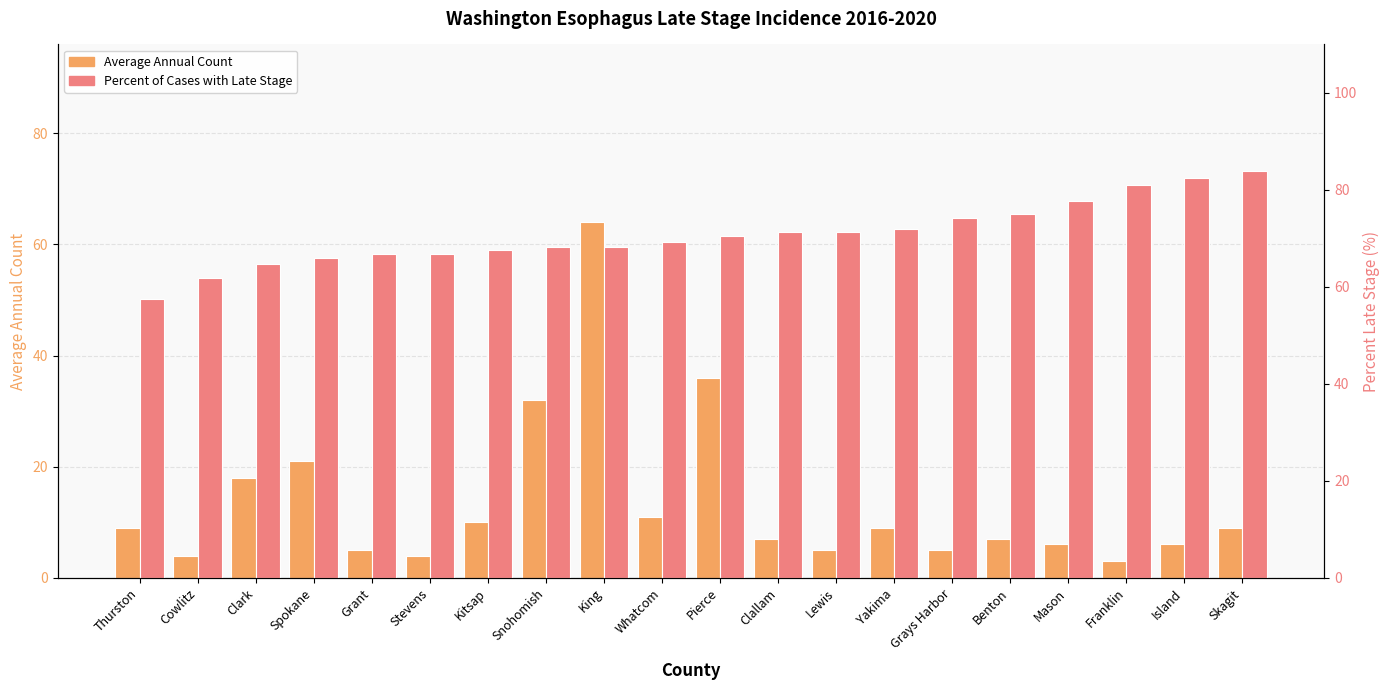

What are all the series names shown in the legend?

Average Annual Count, Percent of Cases with Late Stage